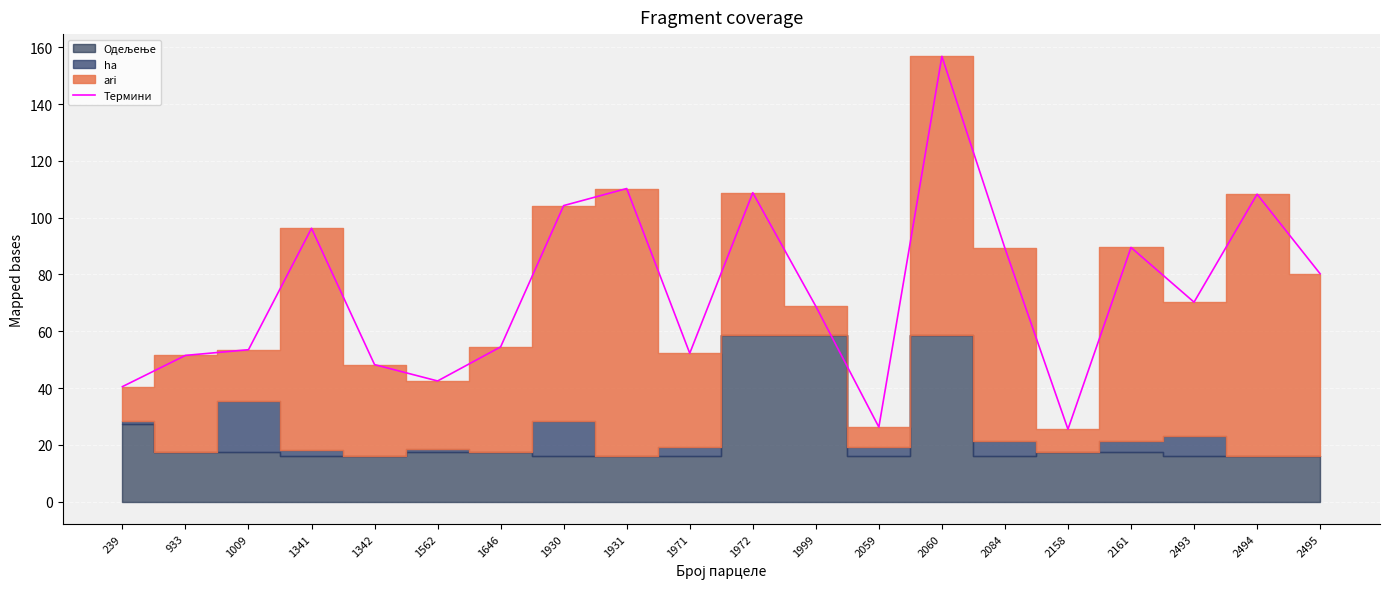

Rank the categories by value from highest to lowest.

2060, 1931, 1972, 2494, 1930, 1341, 2161, 2084, 2495, 2493, 1999, 1646, 1009, 1971, 933, 1342, 1562, 239, 2059, 2158